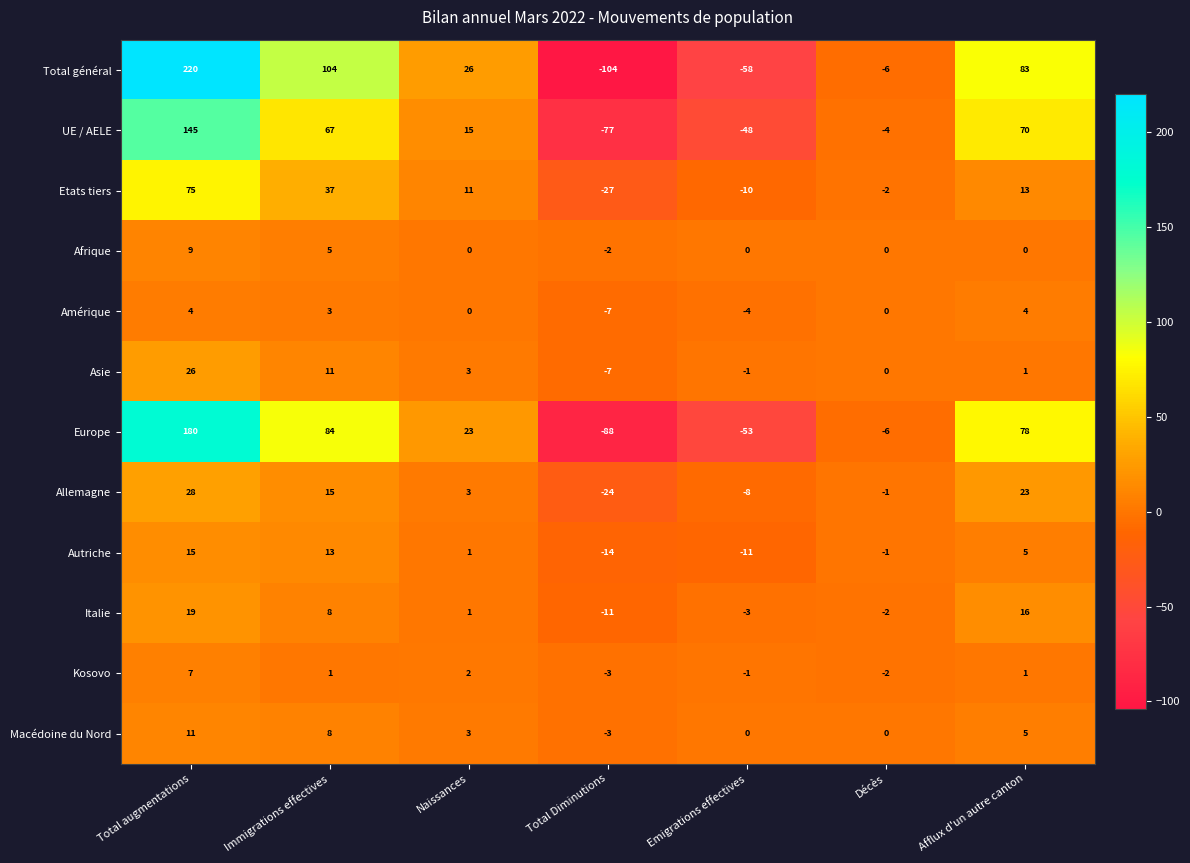

Which series has the widest spread of values?

Total général